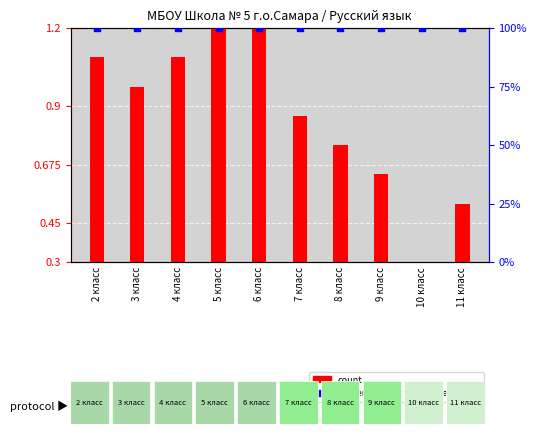

What are all the series names shown in the legend?

count, percentile rank within the sample